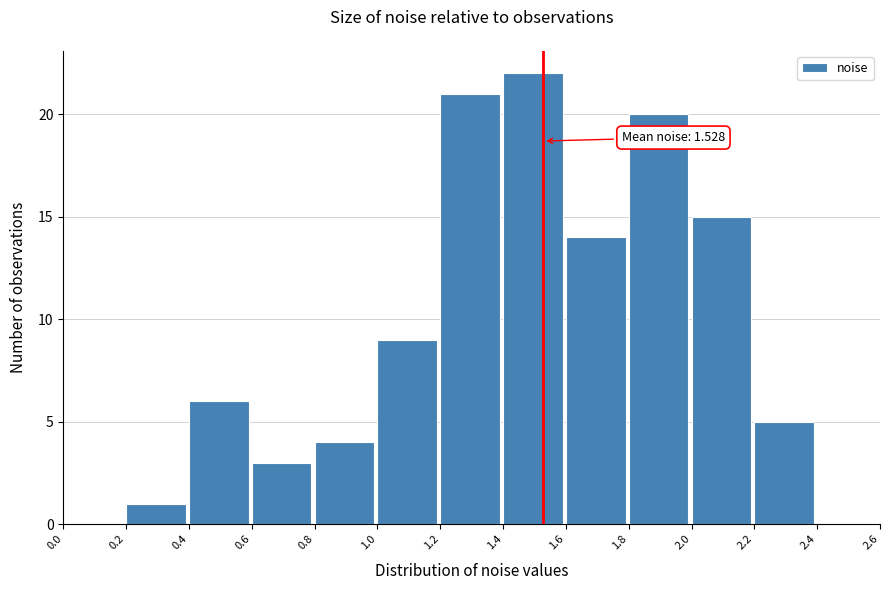

Over which range of the x-axis is the bar tallest?

1.4 to 1.6